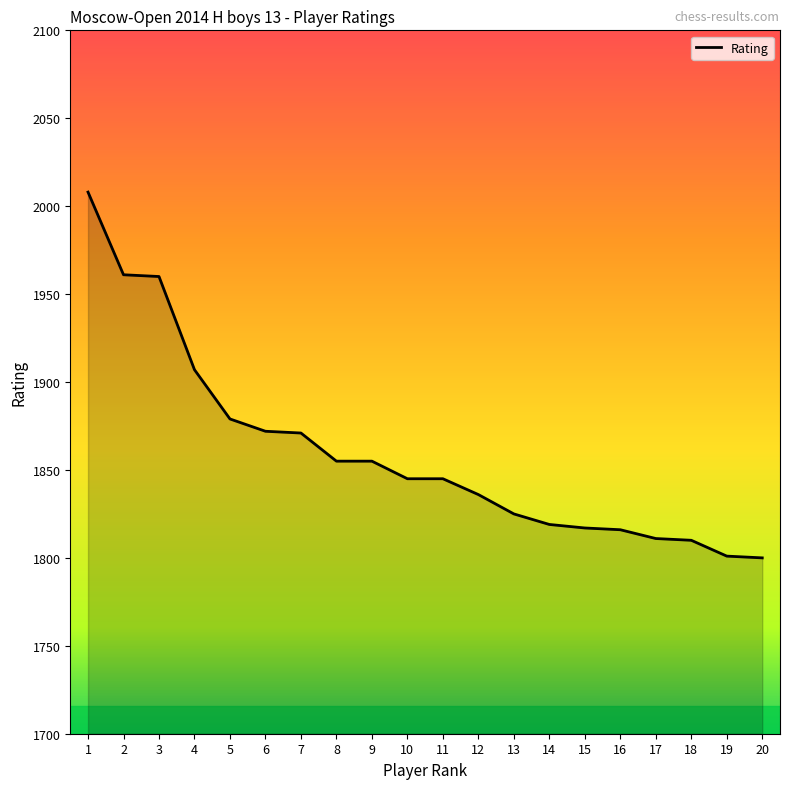

Read the value at 17, to the nearest 5.

1810